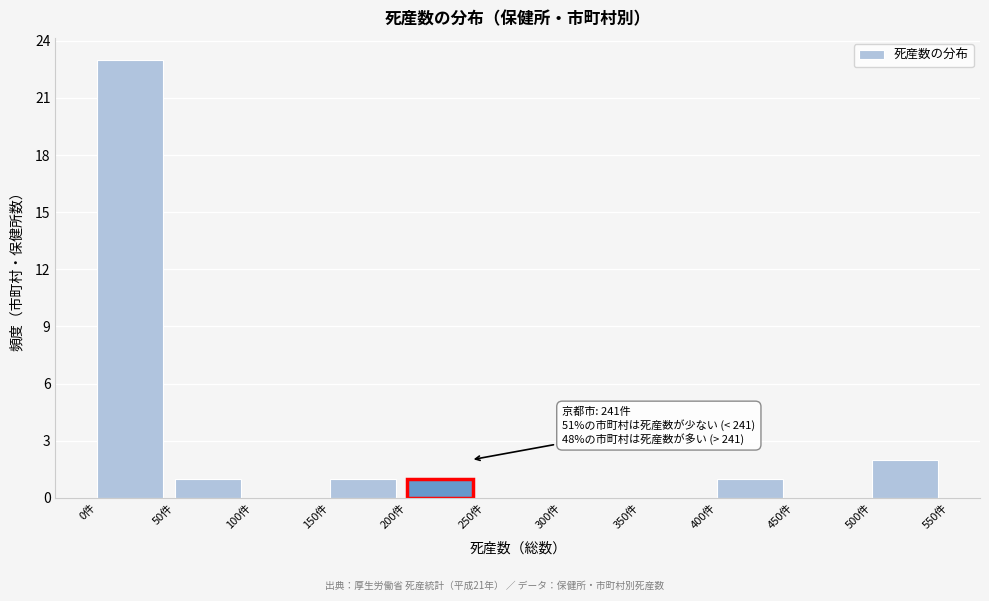

Which range on the x-axis has the tallest bar?

0 to 50